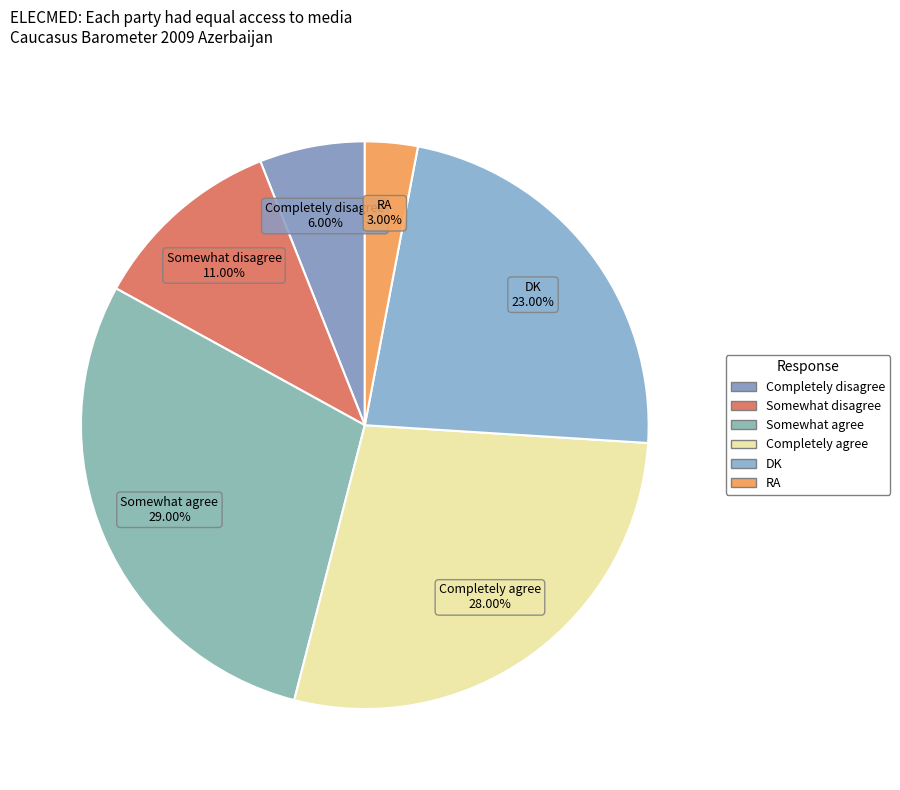

Which has a higher value, Completely agree or Completely disagree?

Completely agree